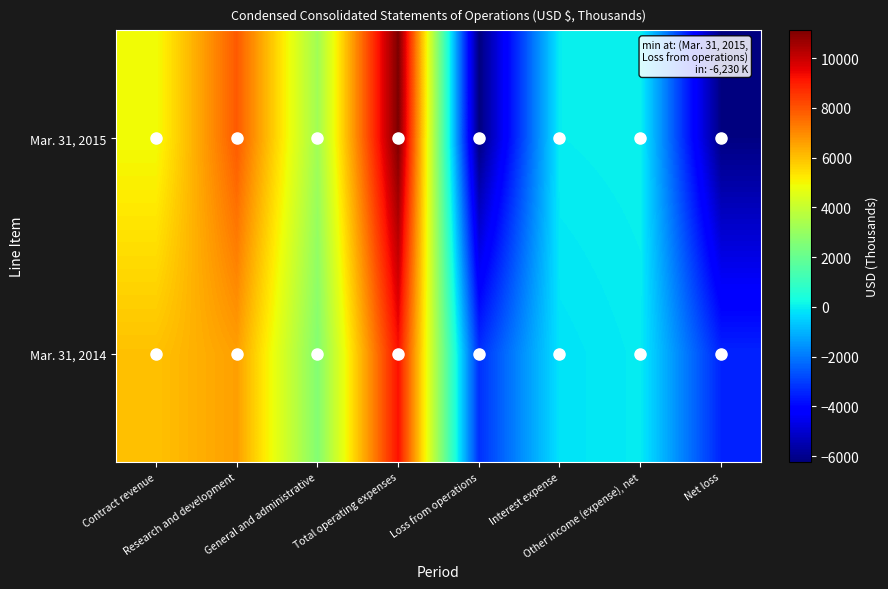

Which series has the largest total across all categories?

Mar. 31, 2014